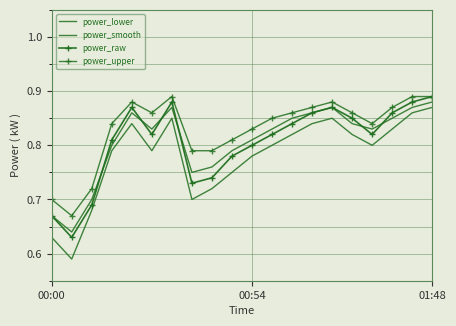

At how many categories does at least one series exceed 0?

20